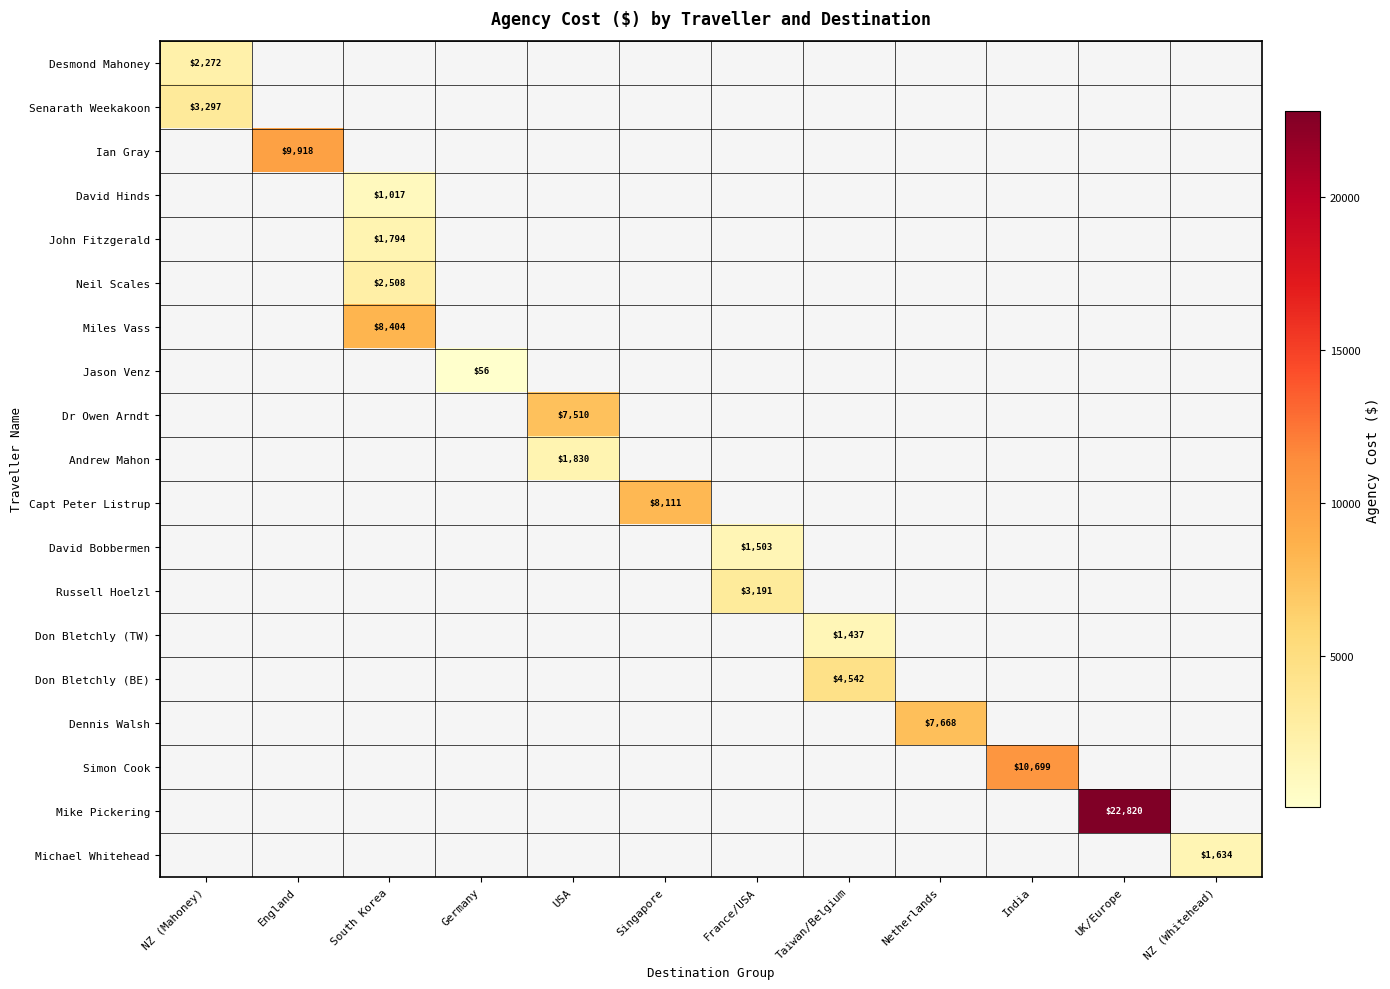

How many data points does each series have?

12